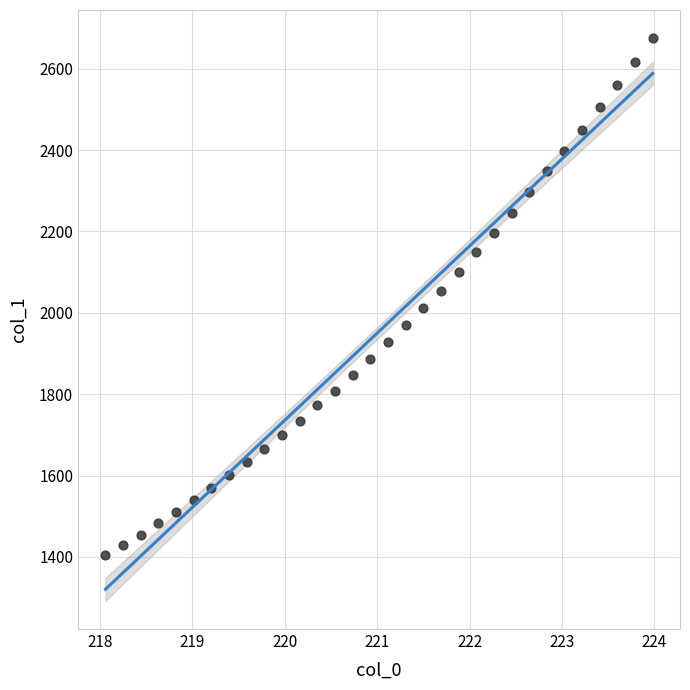

What is the range of X values (max minus min)?

5.9